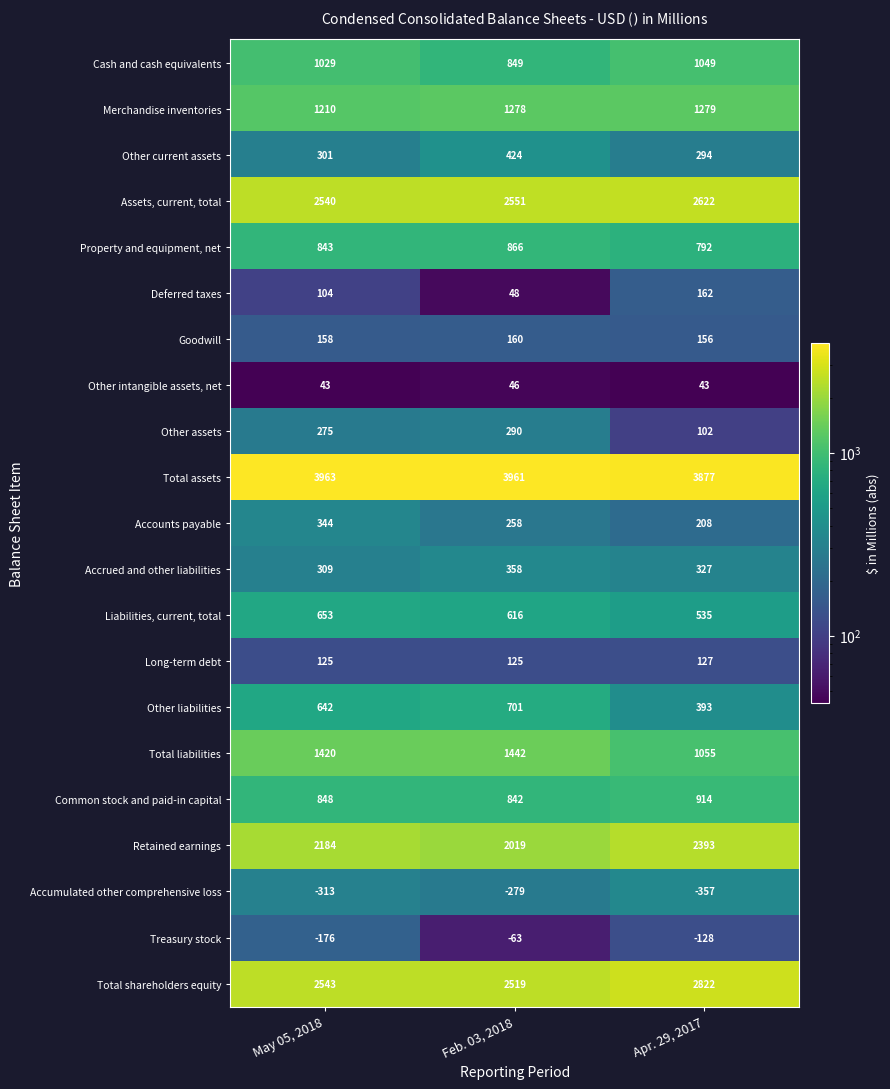

Is it true that Other assets equals 290 at Feb. 03, 2018?

True